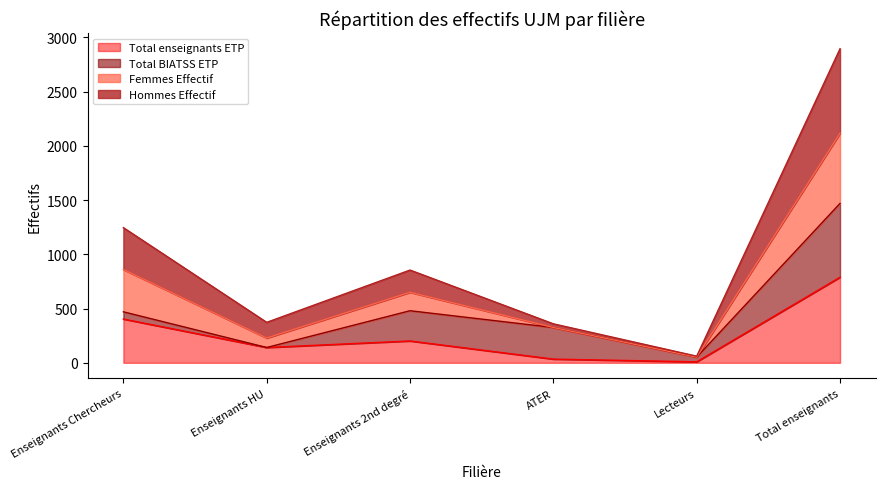

How many lines are shown in the chart?

4